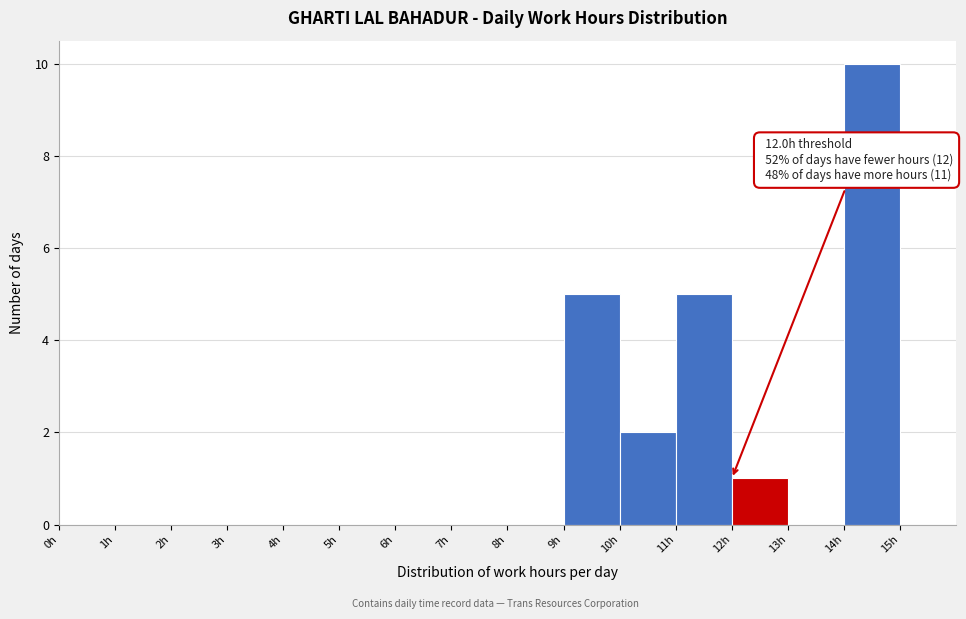

Over which range of the x-axis is the bar tallest?

14 to 15